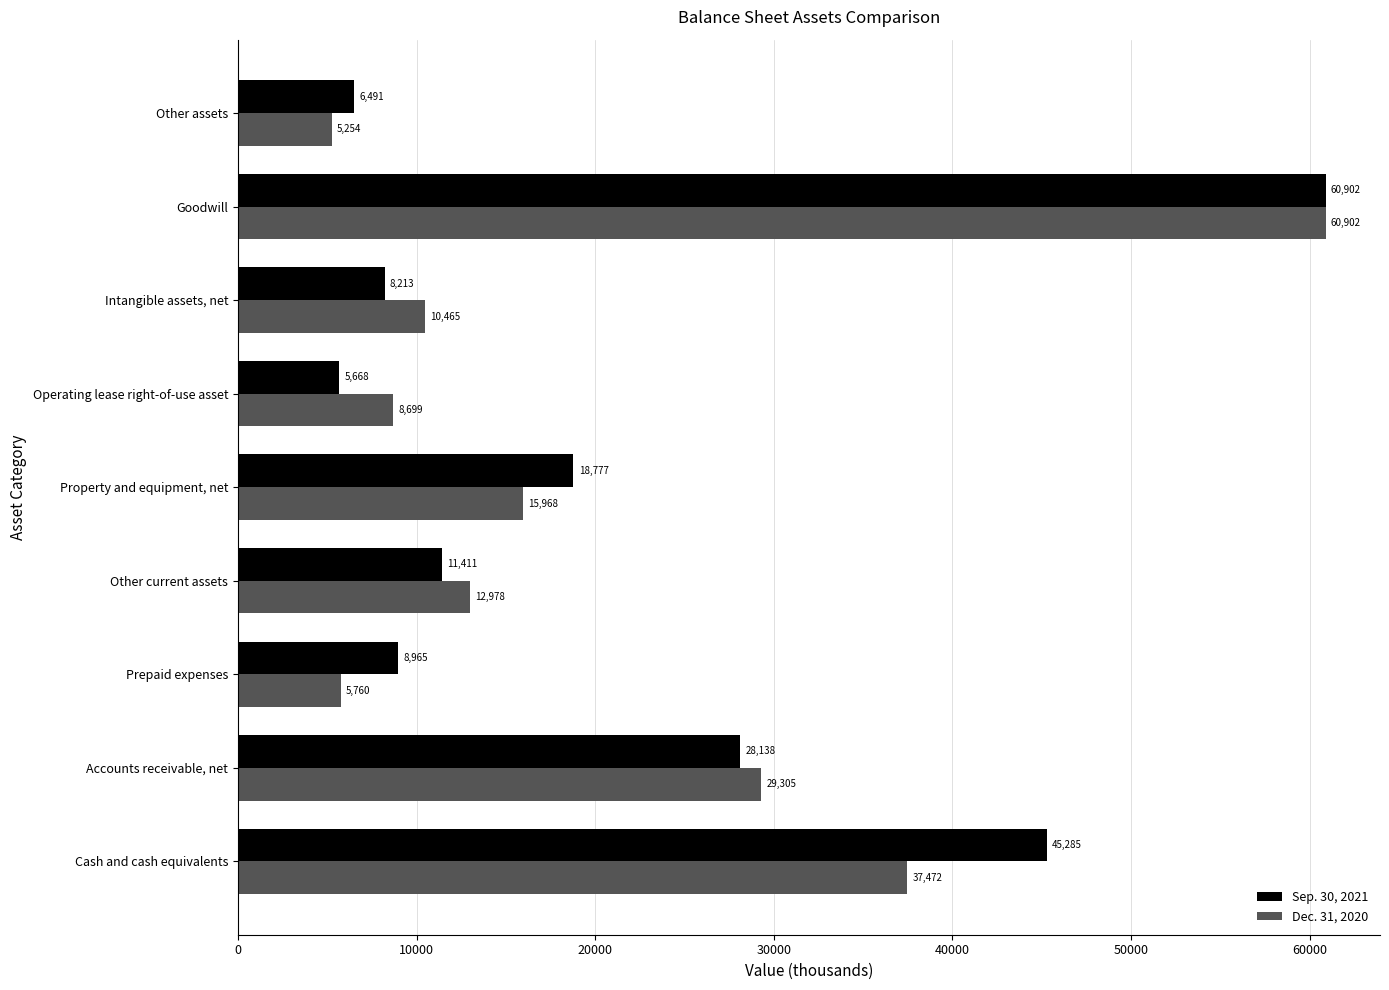

Which series changed the most between Cash and cash equivalents and Intangible assets, net?

Sep. 30, 2021